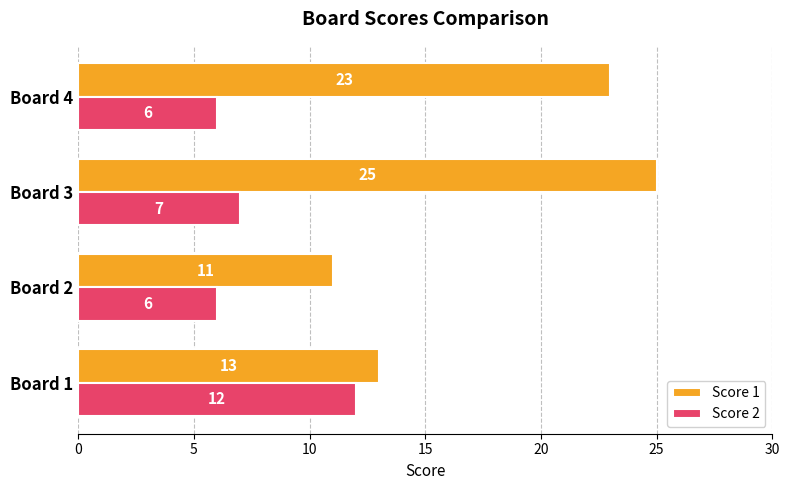

What is the difference between the second highest and second lowest values in the Score 2 series?

1